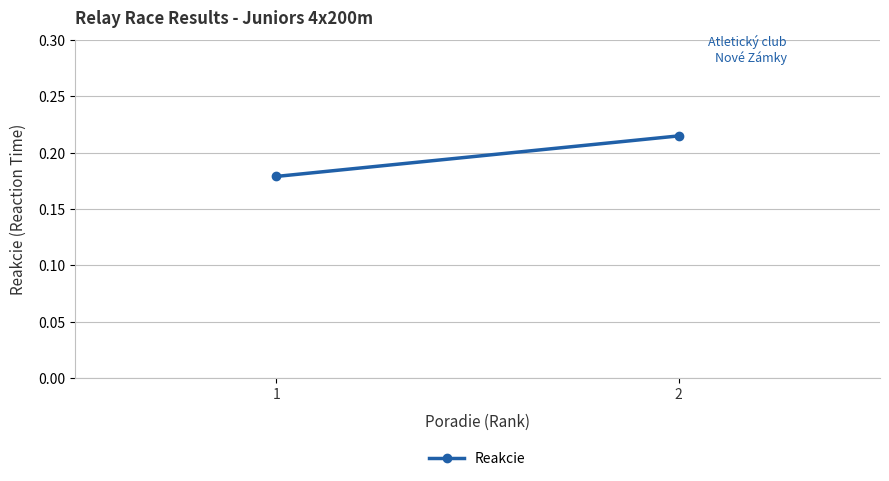

List the labels in order of value, smallest first.

1, 2